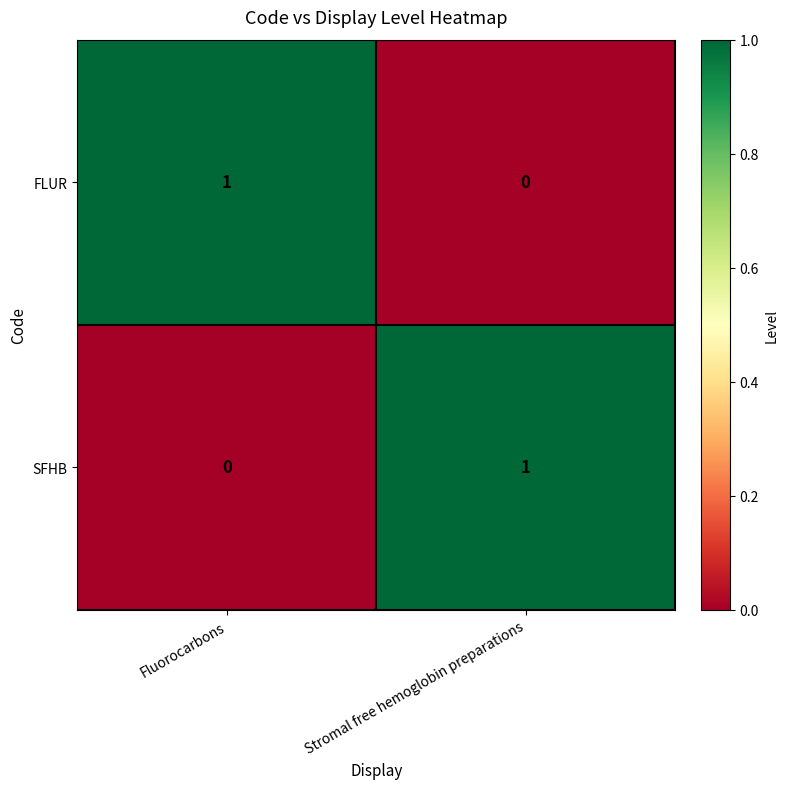

List the labels in order of FLUR value, largest first.

Fluorocarbons, Stromal free hemoglobin preparations